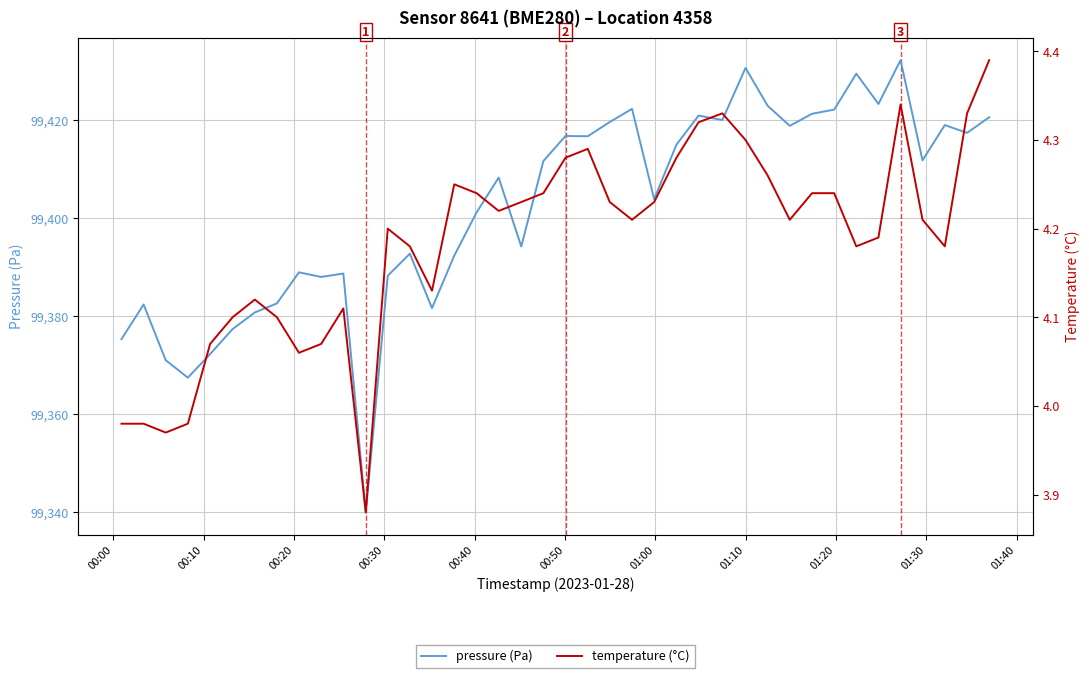

True or false: temperature (°C) and pressure (Pa) intersect in this chart.

False